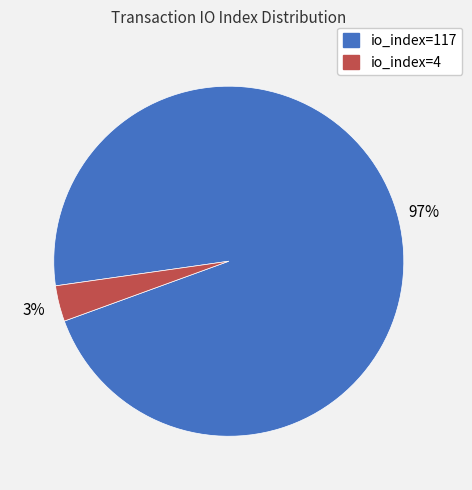

Combined, do io_index=4 and io_index=117 account for over 50%?

Yes